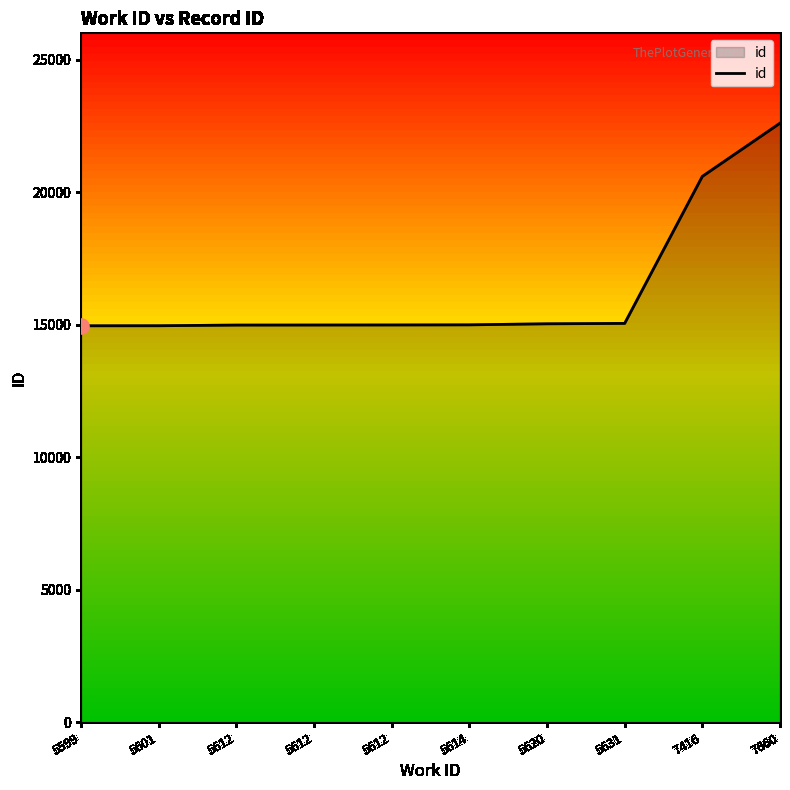

Between 5631 and 5612, which is larger?

5631